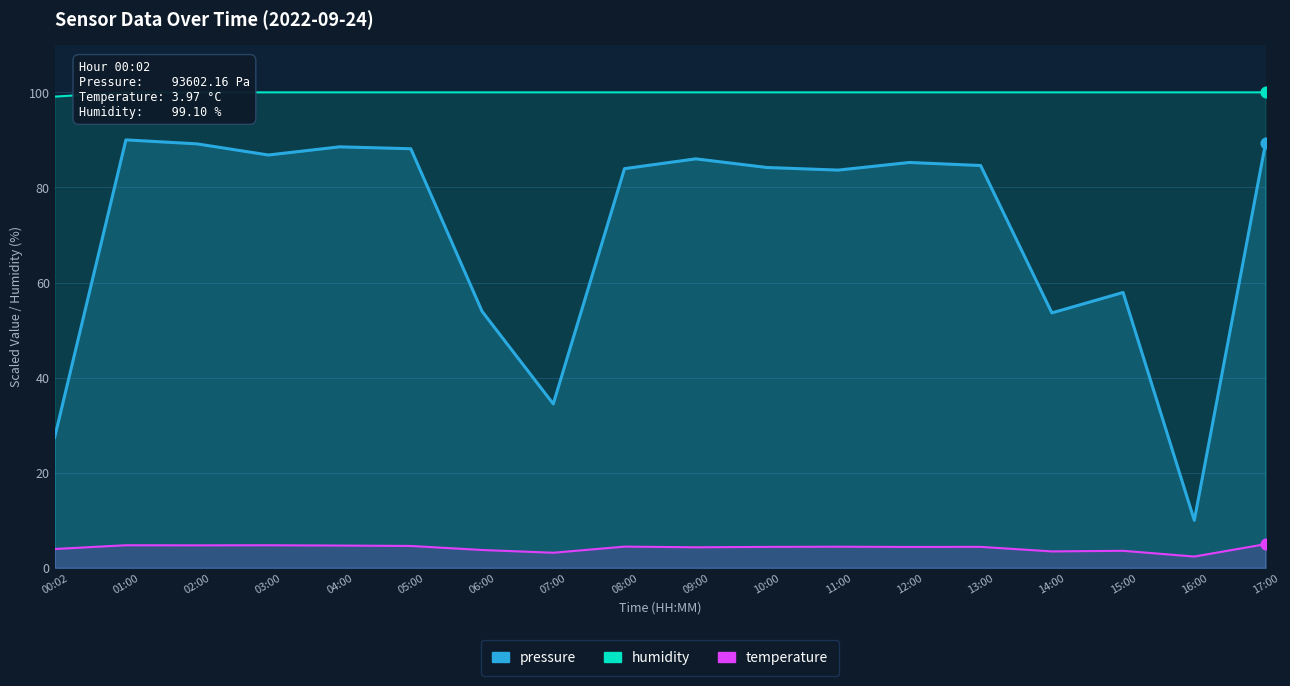

What is the total value across all series at 05:00?

192.7